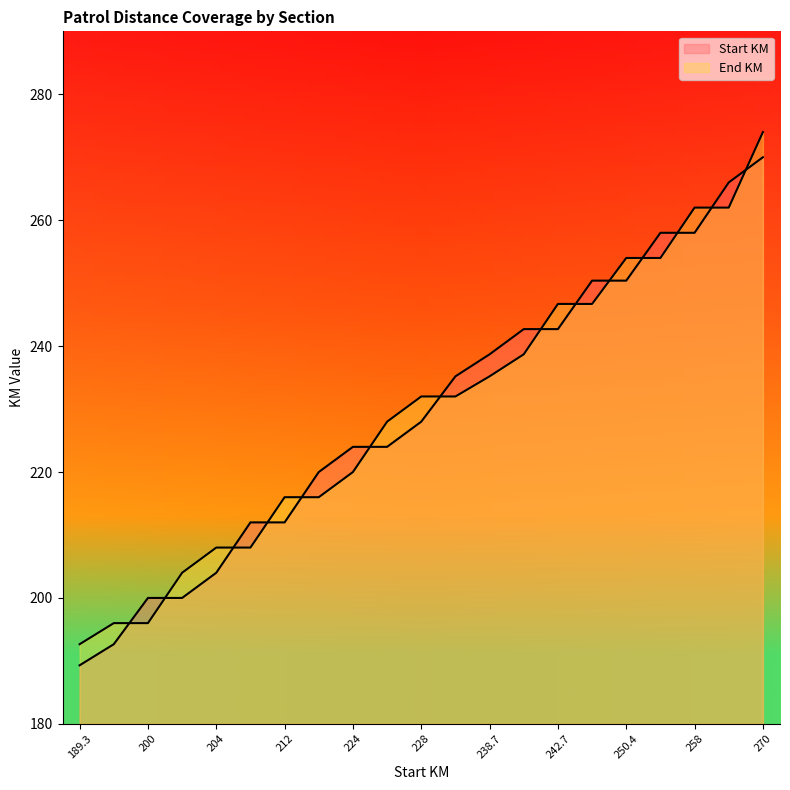

At which category is the sum across all series the highest?

270